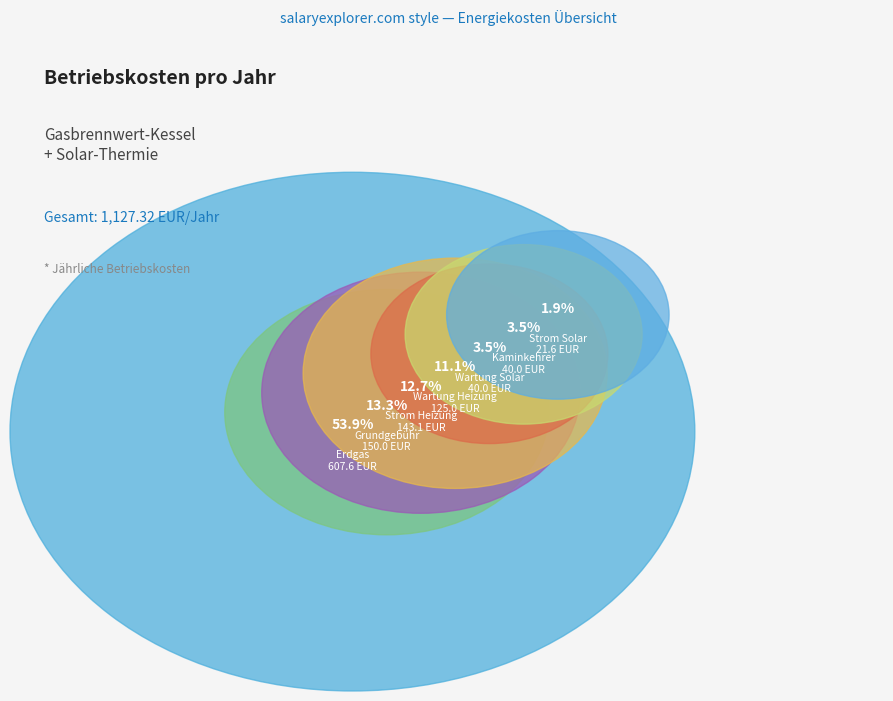

To the nearest percent, what percentage of the pie is Strom Heizung?

13%